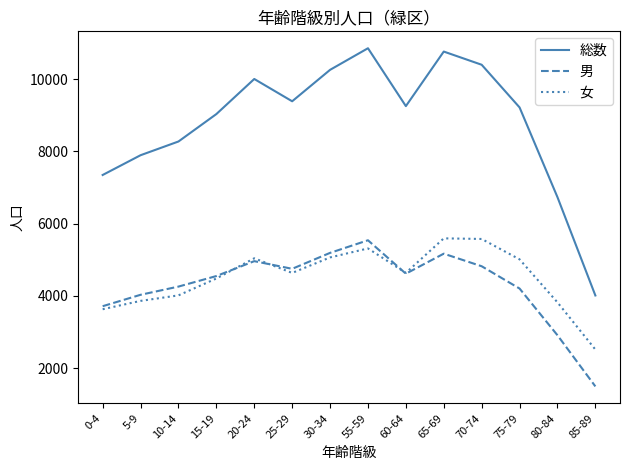

Is the value of 女 at 5-9 greater than the value of 総数 at 15-19?

No